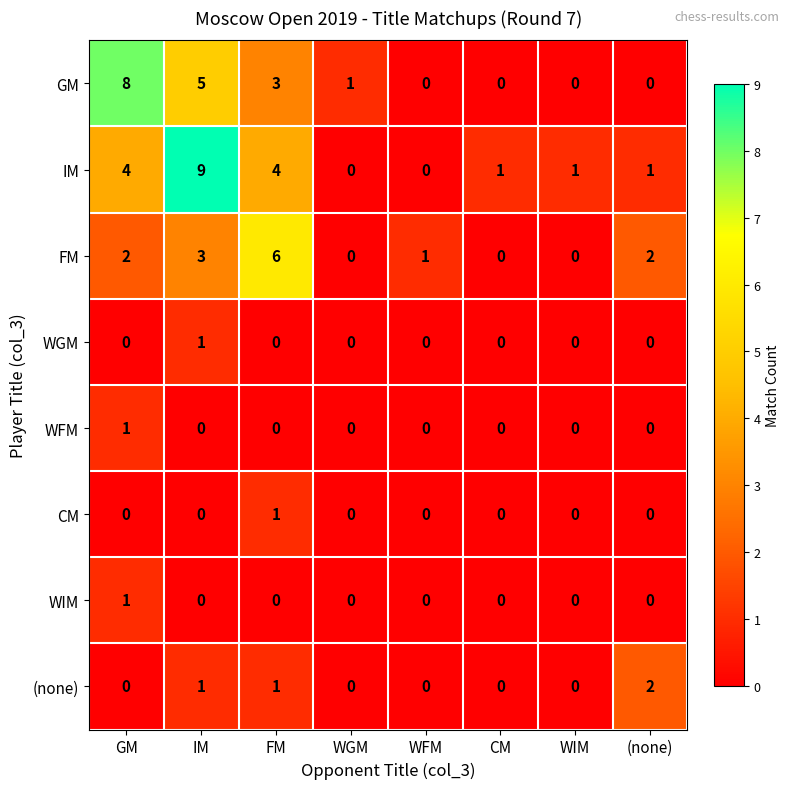

What value does the FM series have at IM?

3